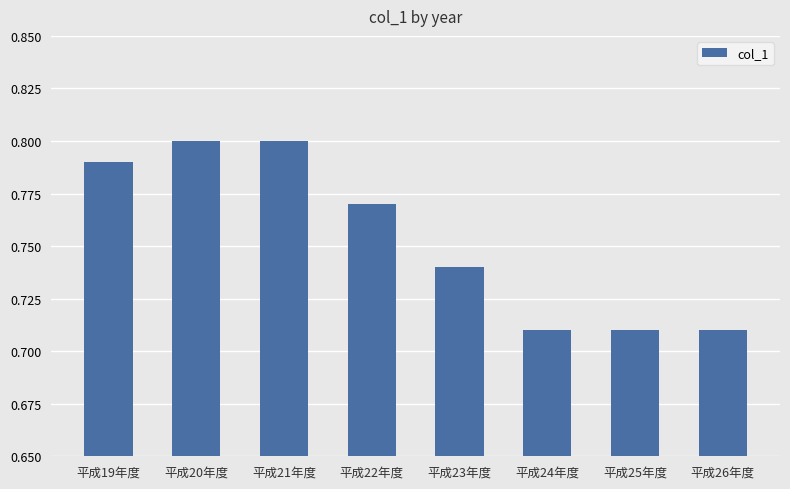

The value at 平成22年度 is 1.3. True or false?

False